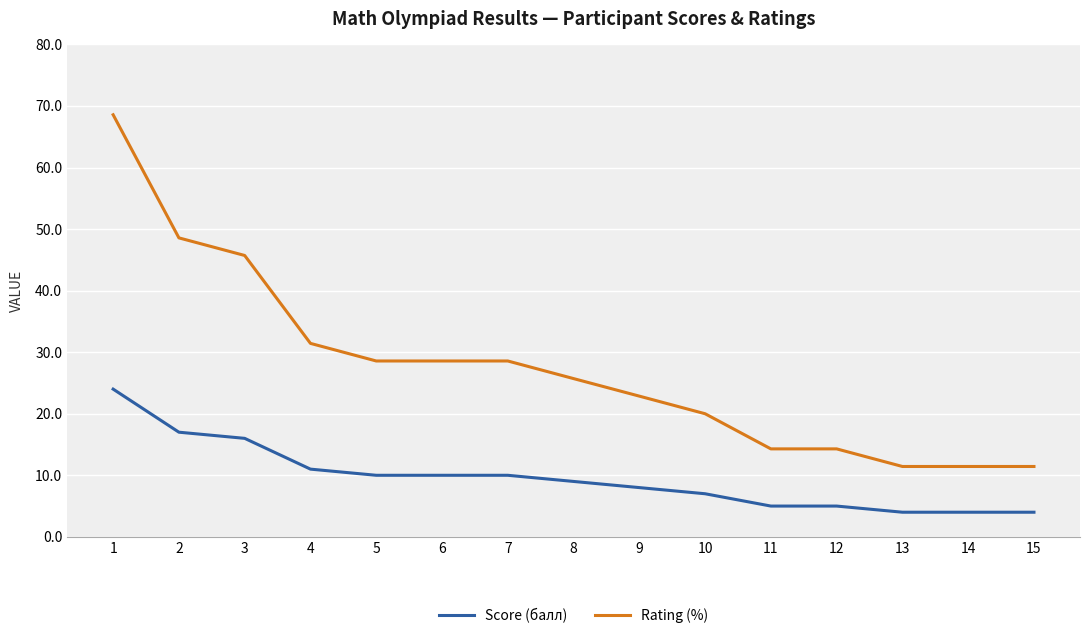

Which series has the largest total across all categories?

Rating (%)